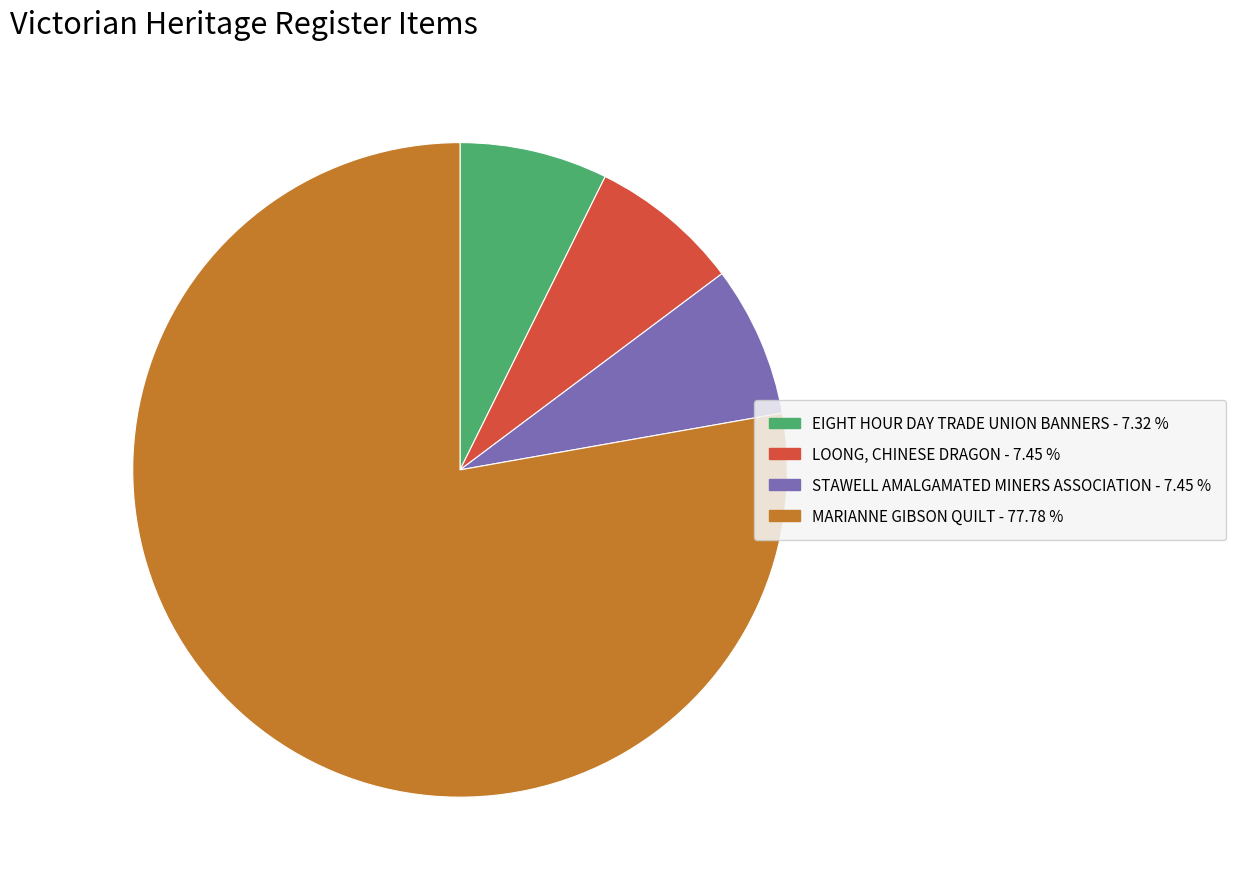

What is the majority slice?

MARIANNE GIBSON QUILT